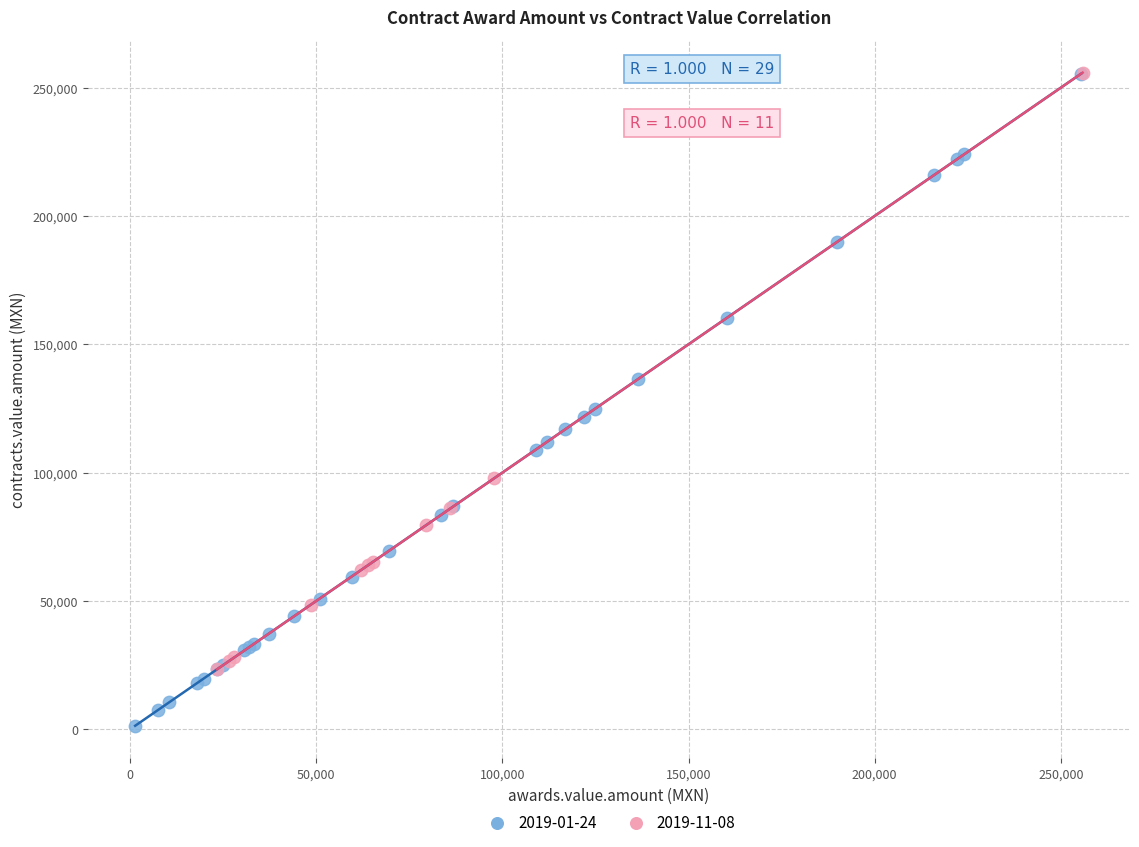

Which series has the largest Y range (max minus min)?

2019-01-24